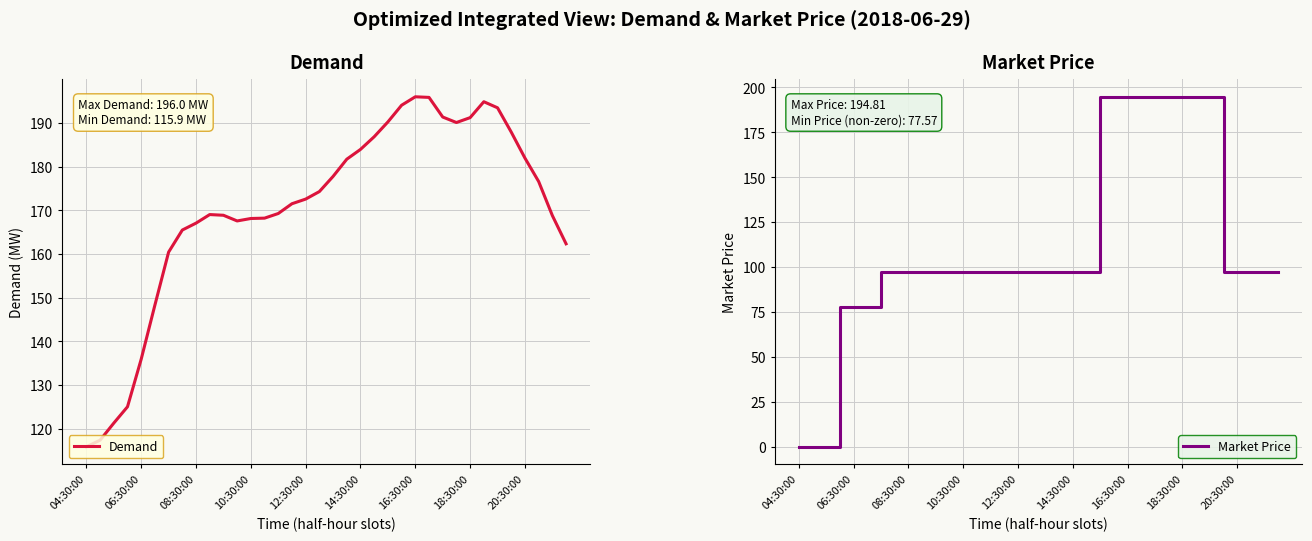

What is the highest value of the Demand series?

196.0